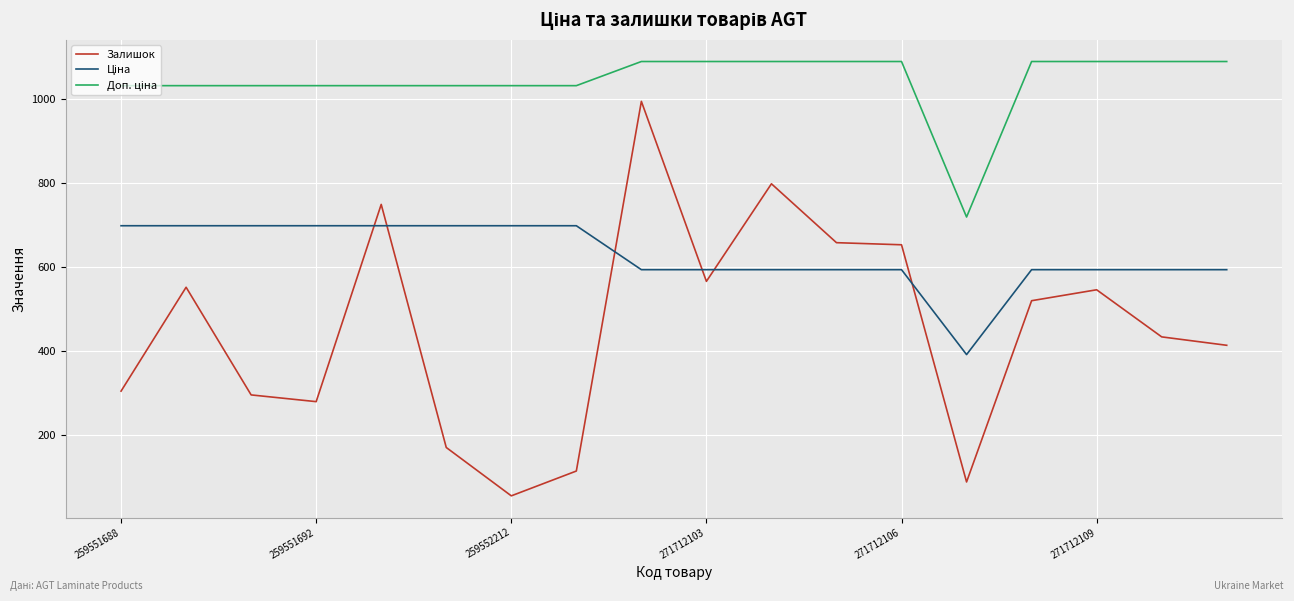

Which series has the largest range (max minus min)?

Залишок